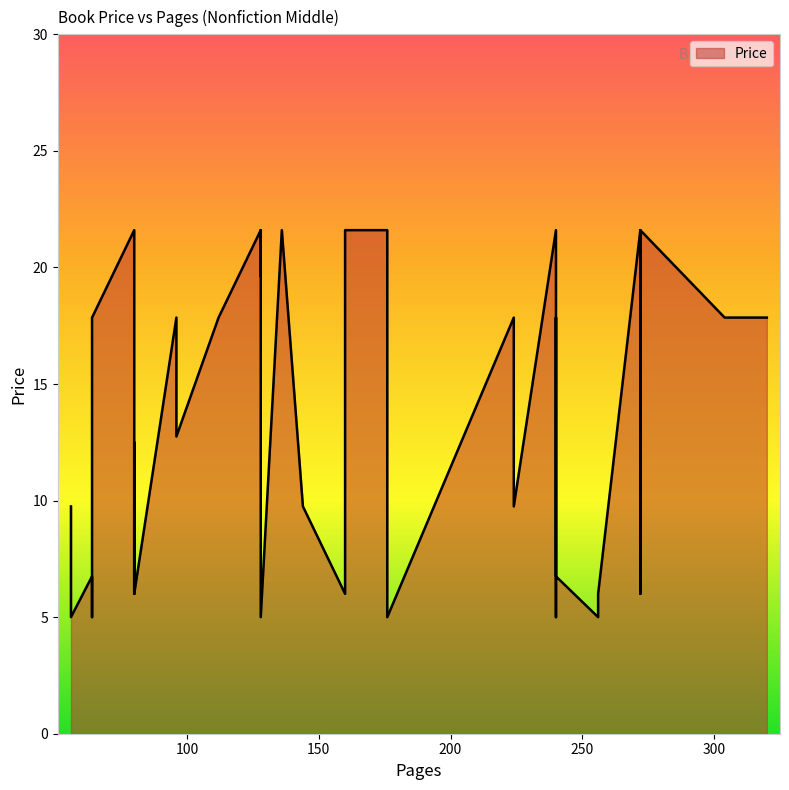

What is the greatest value displayed?

21.6